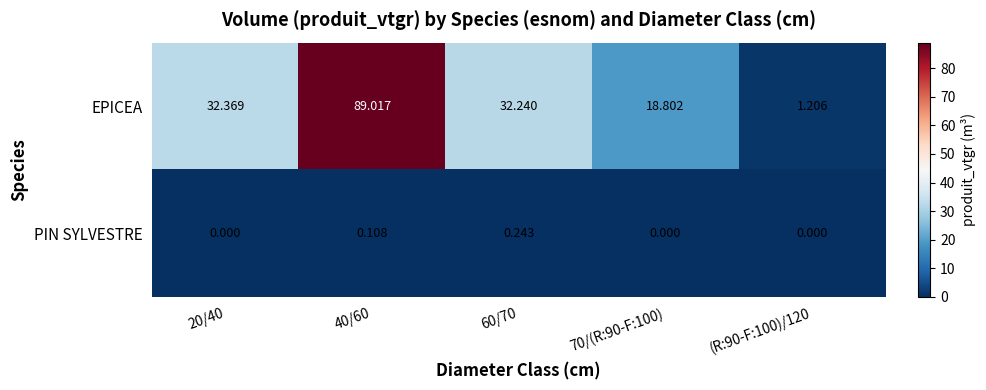

Which series has the largest total across all categories?

EPICEA